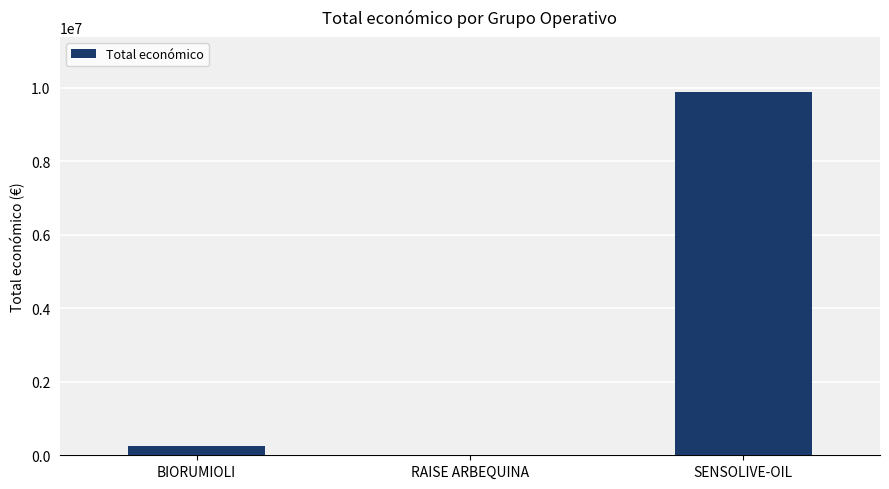

Count the number of categories in the chart.

3